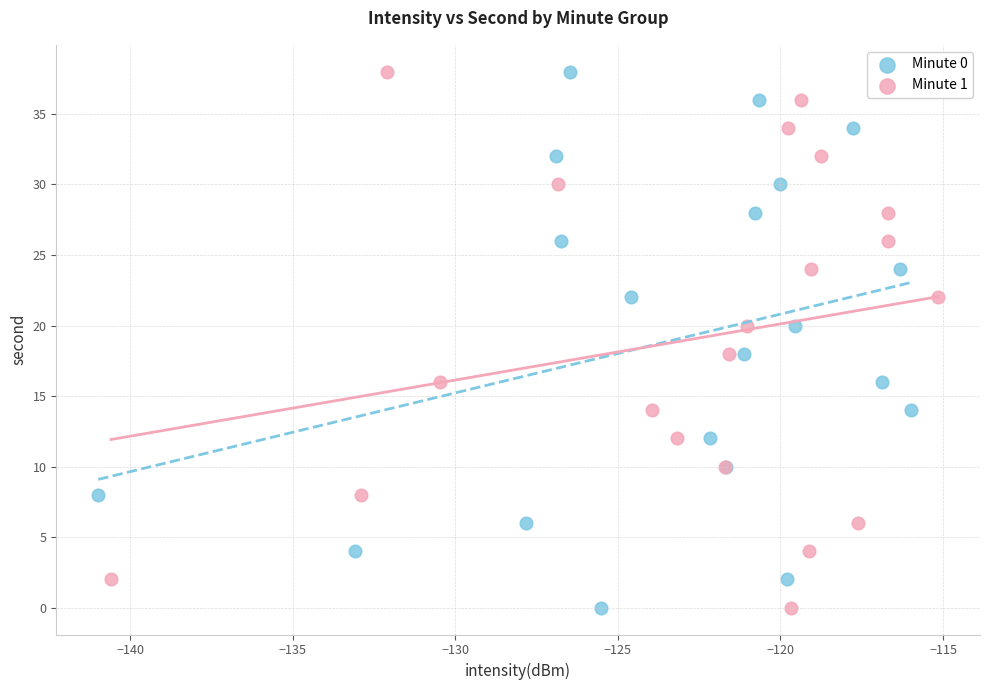

What are all the series names shown in the legend?

Minute 0, Minute 1